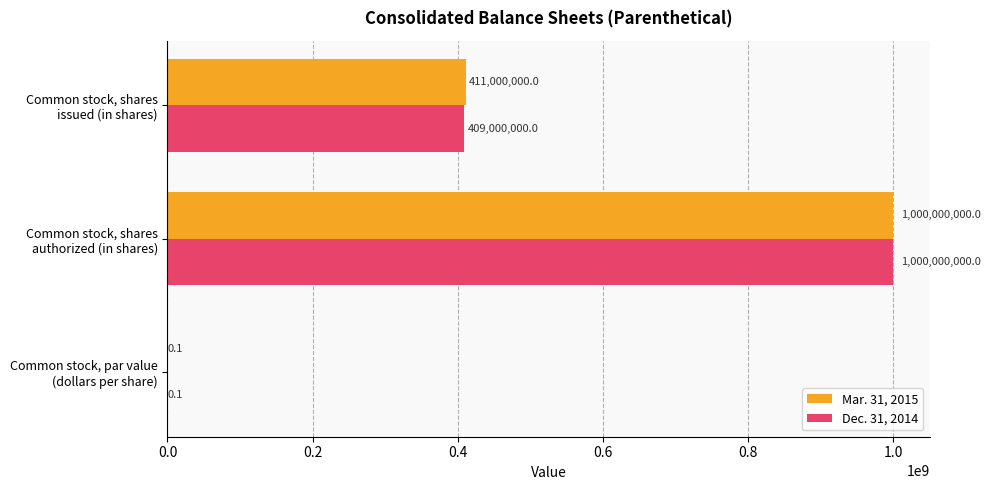

Which series has the largest total across all categories?

Mar. 31, 2015